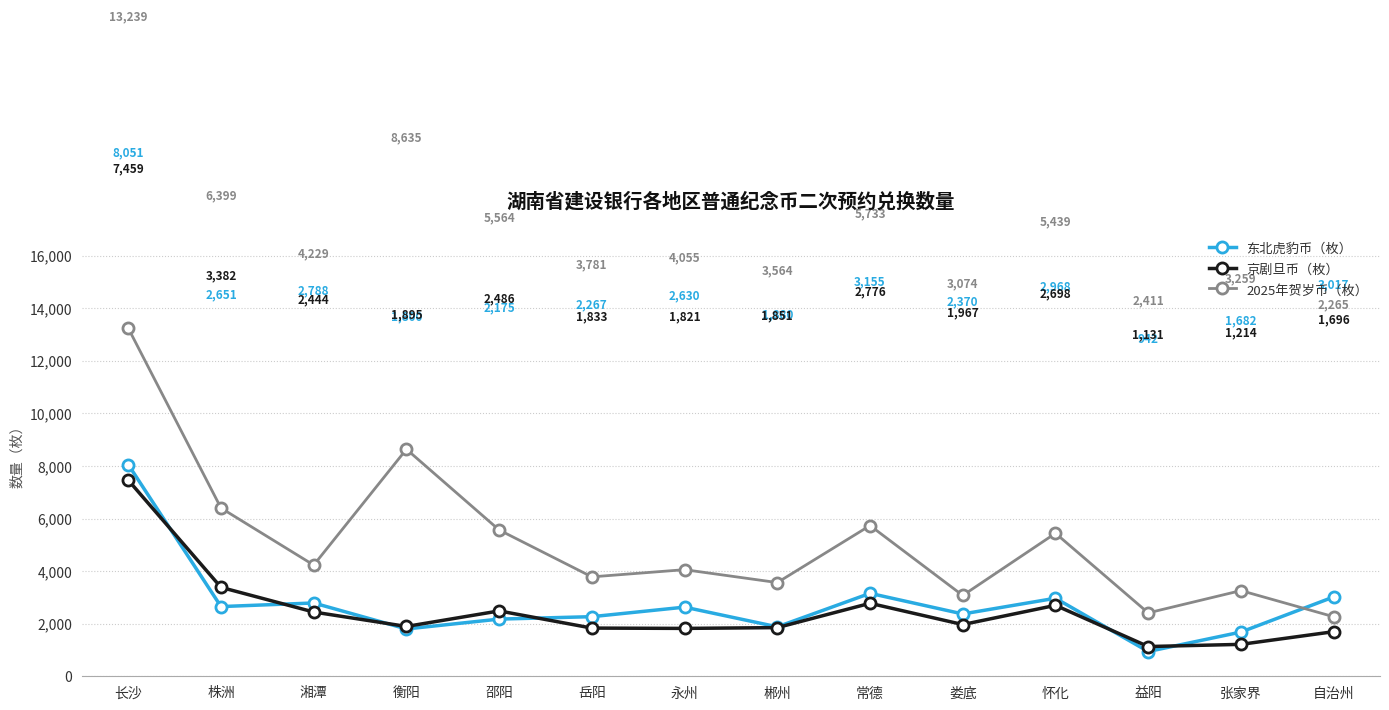

Reading left to right, transcribe all the data shown in this chart.

东北虎豹币（枚）: 8051	2651	2788	1800	2175	2267	2630	1880	3155	2370	2968	942	1682	3017
京剧旦币（枚）: 7459	3382	2444	1895	2486	1833	1821	1851	2776	1967	2698	1131	1214	1696
2025年贺岁币（枚）: 13239	6399	4229	8635	5564	3781	4055	3564	5733	3074	5439	2411	3259	2265